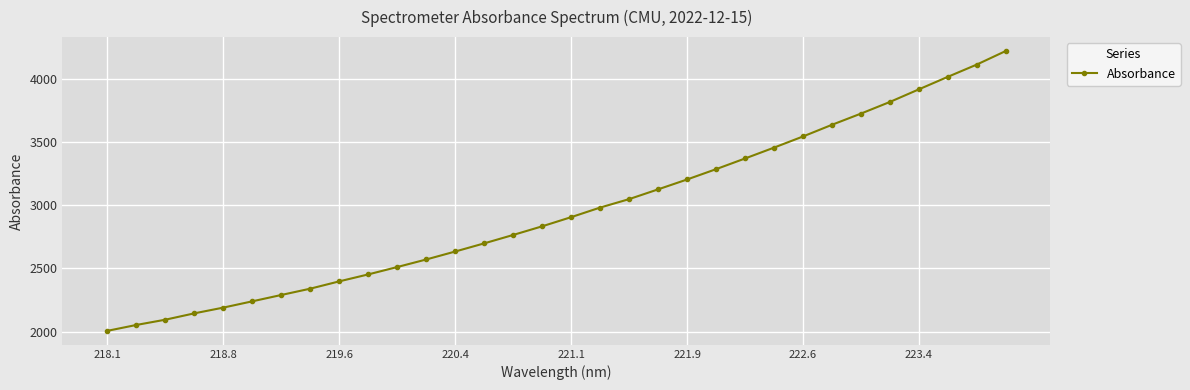

How many data points are less than 2904?

16